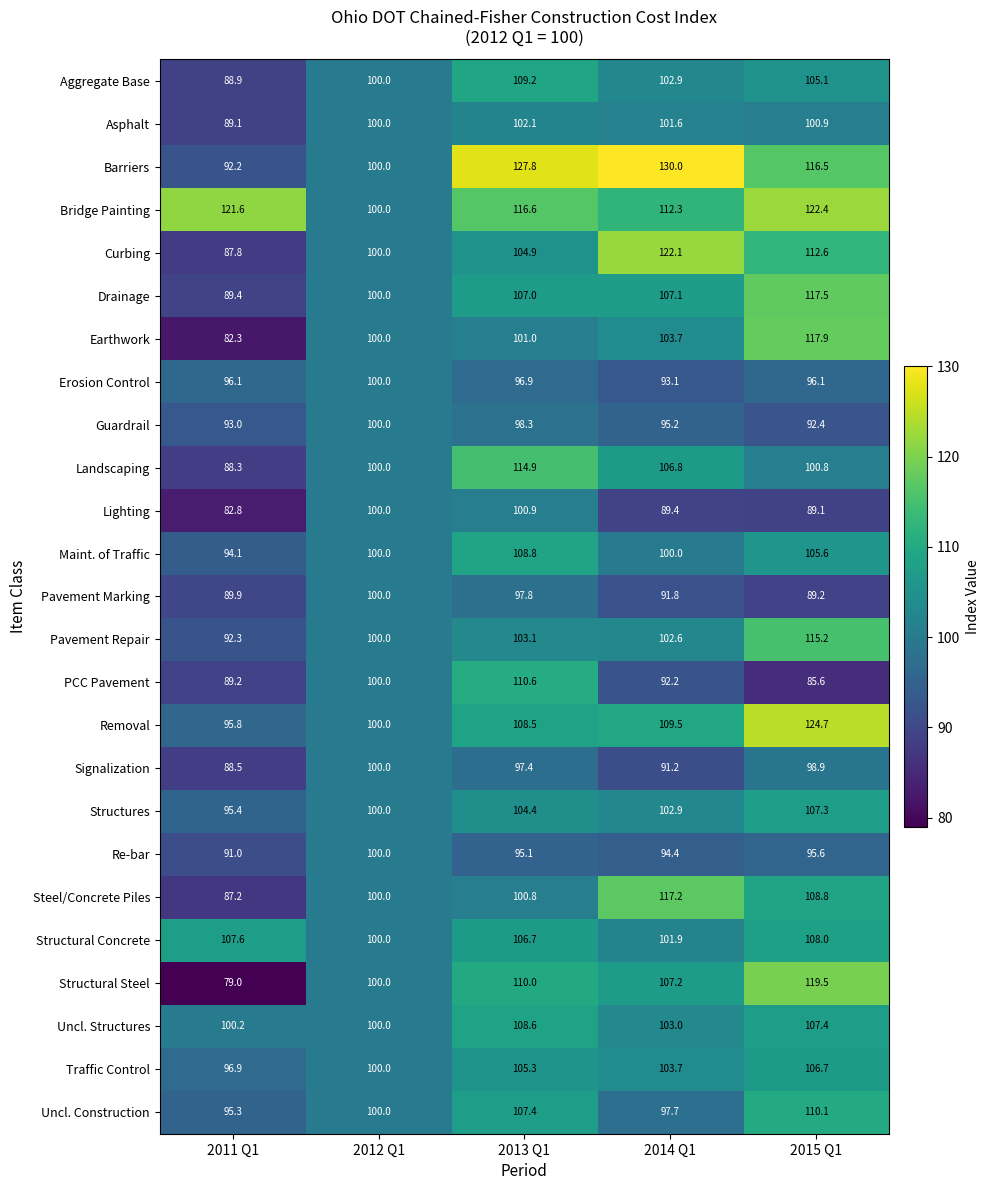

What is the minimum value shown in the chart?

79.0